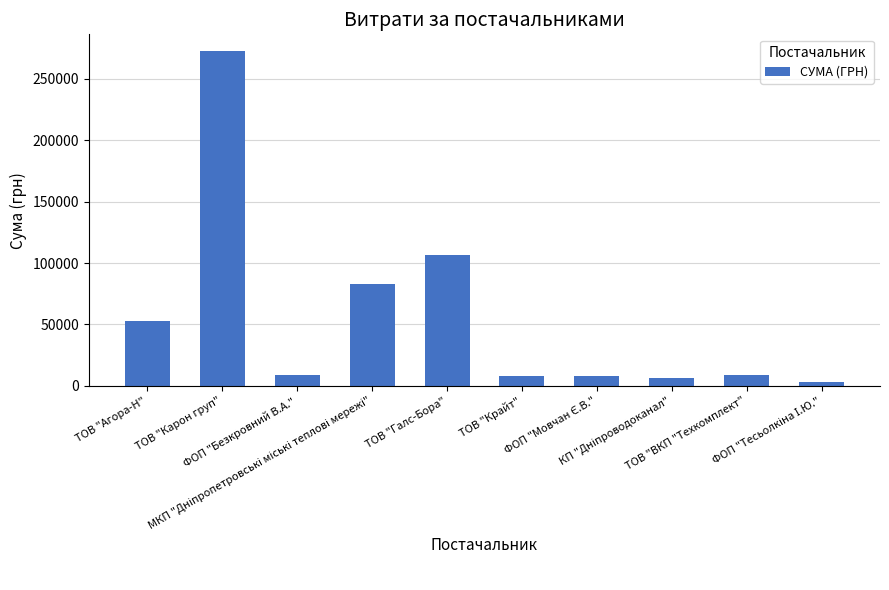

What is the difference between the maximum and minimum values?

269035.1